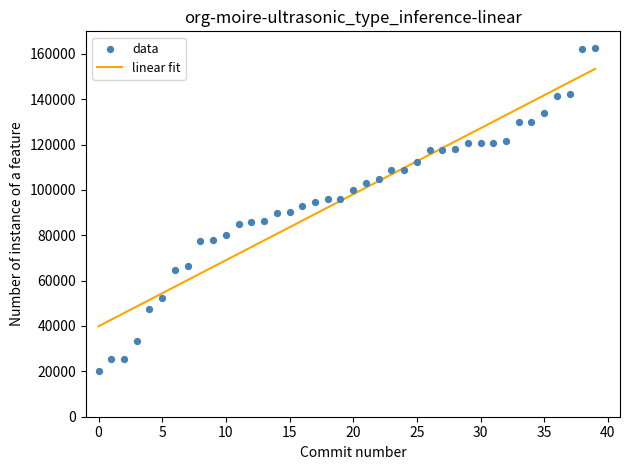

What is the range of Y values (max minus min)?

142668